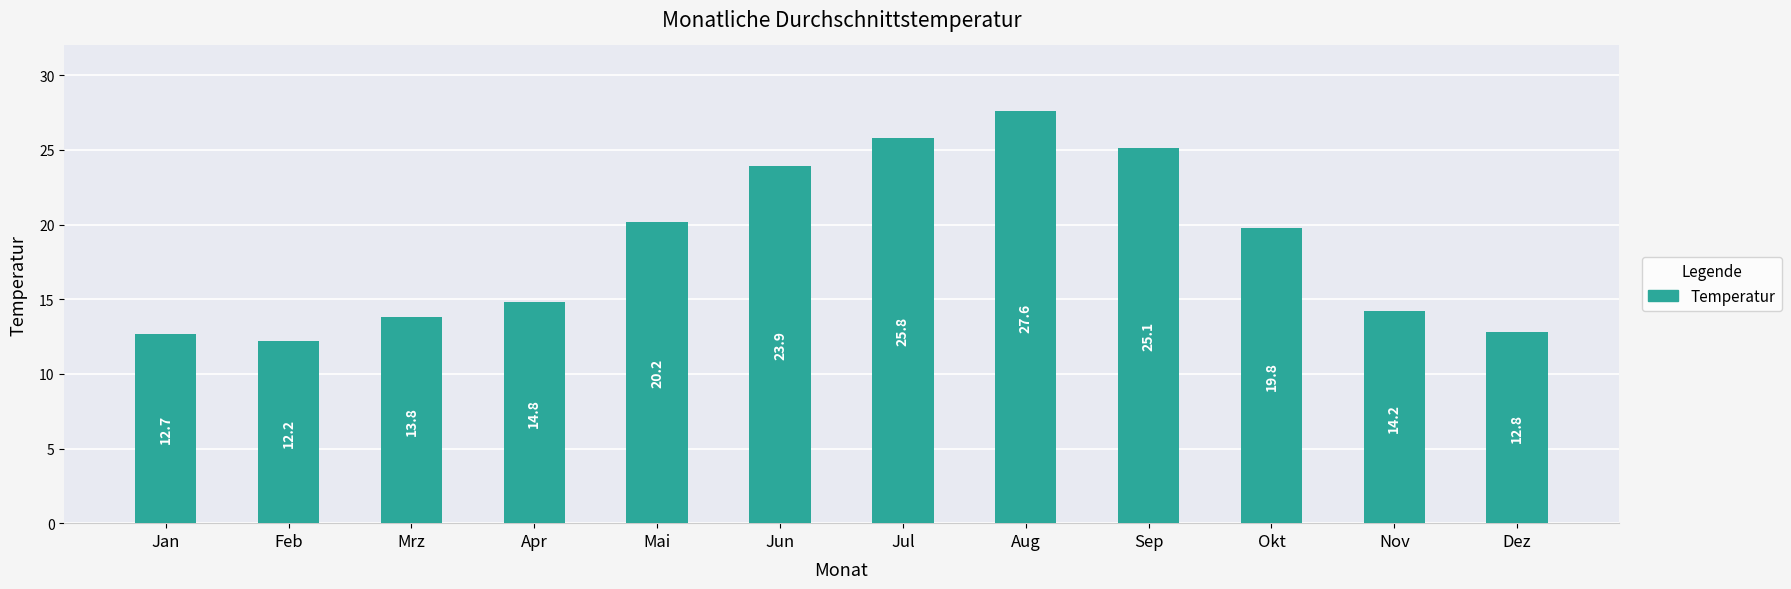

What is the sum of the values at Aug and Jan?

40.3